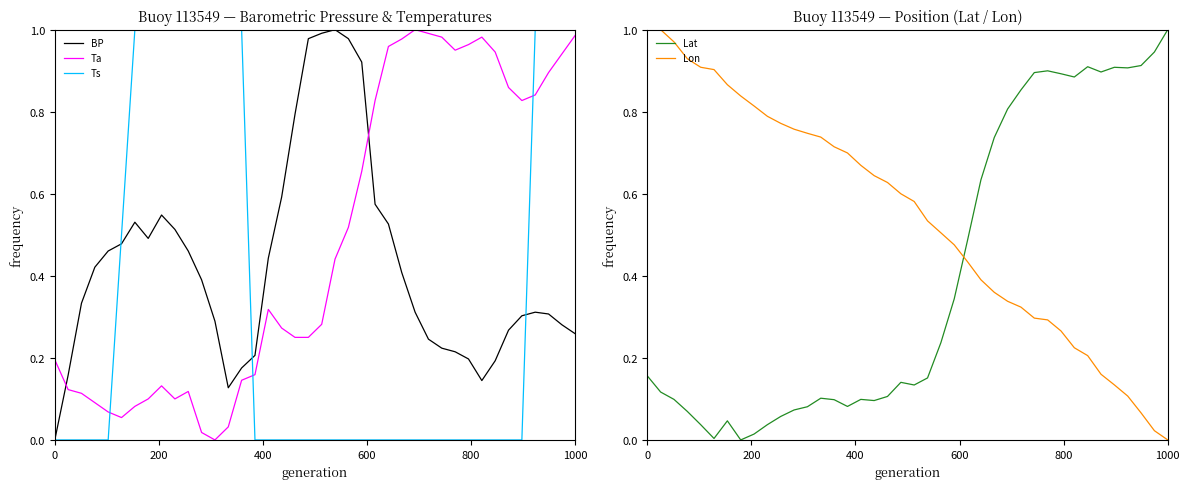

Is this an area chart (filled region under the line)?

No